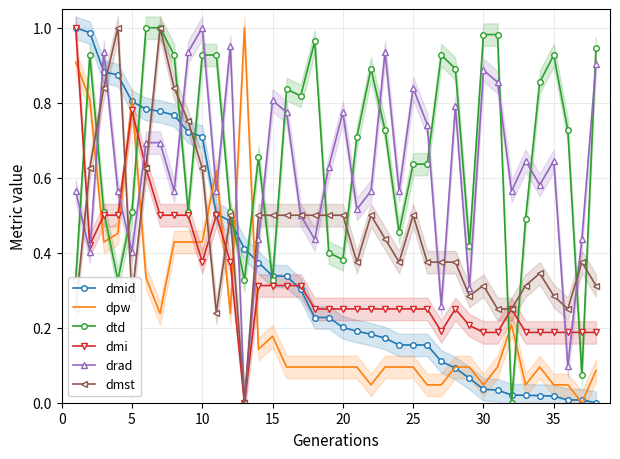

How many distinct data groups are displayed?

6